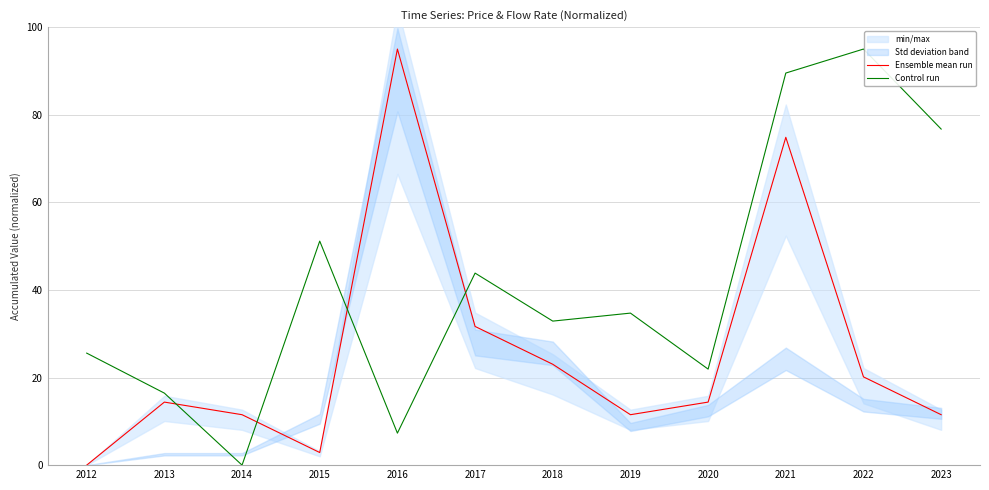

The value of Control run at 2016 is 4.3. True or false?

False